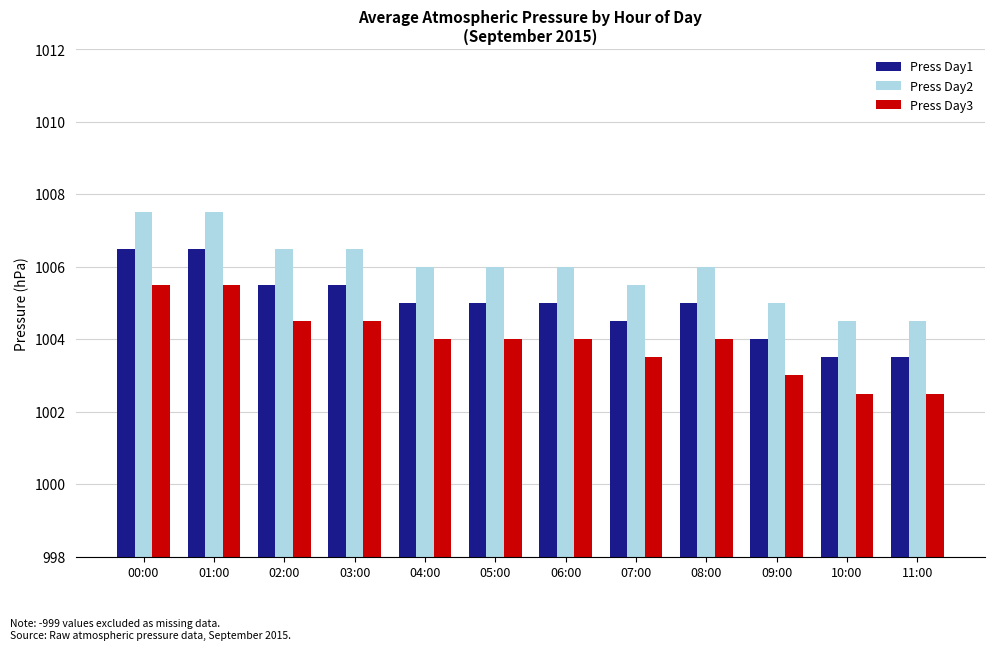

List the series in order of their overall mean, lowest first.

Press Day3, Press Day1, Press Day2